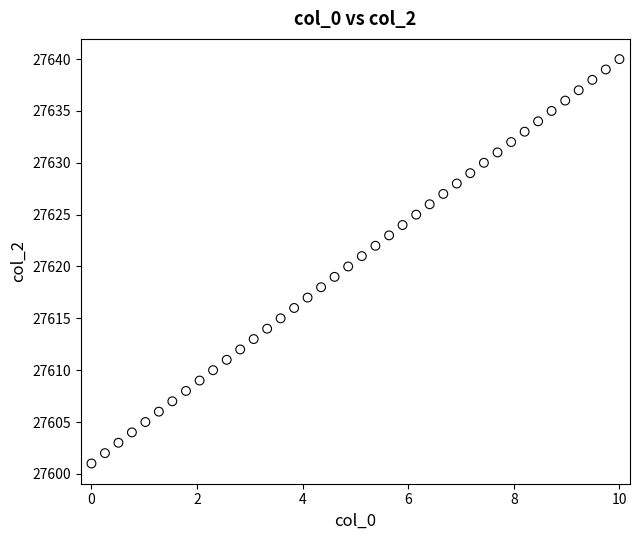

What is the range of Y values (max minus min)?

39